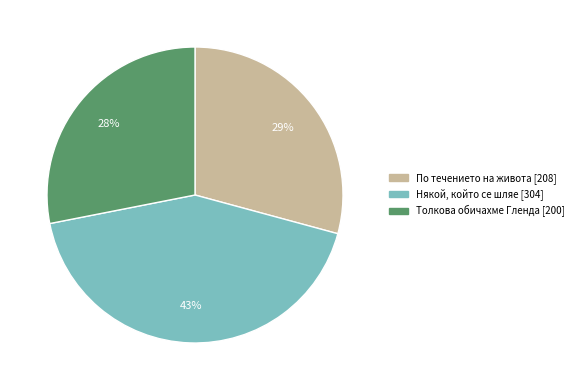

Is there any slice that represents more than half of the pie?

No